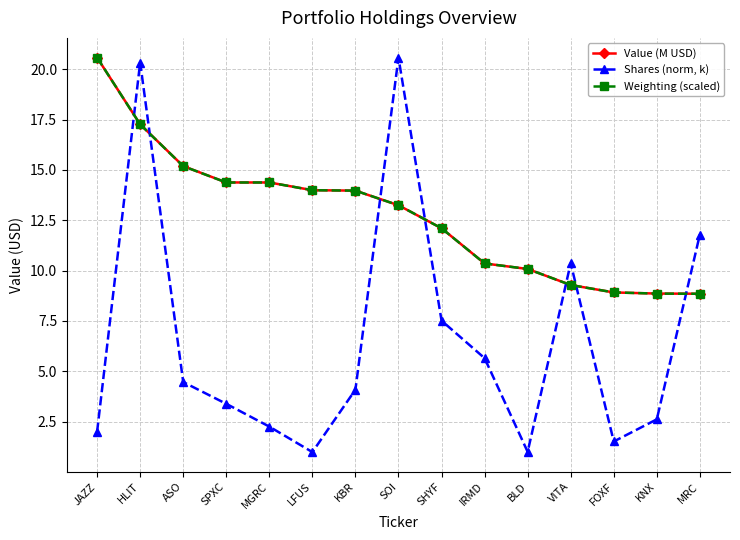

At which label does Shares (norm, k) first exceed 4?

HLIT